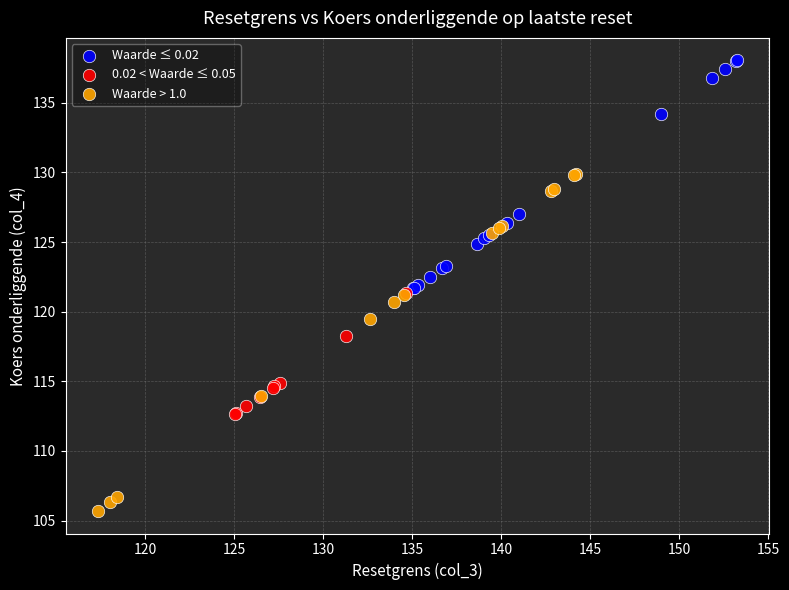

Which series reaches the minimum Y coordinate?

Waarde > 1.0